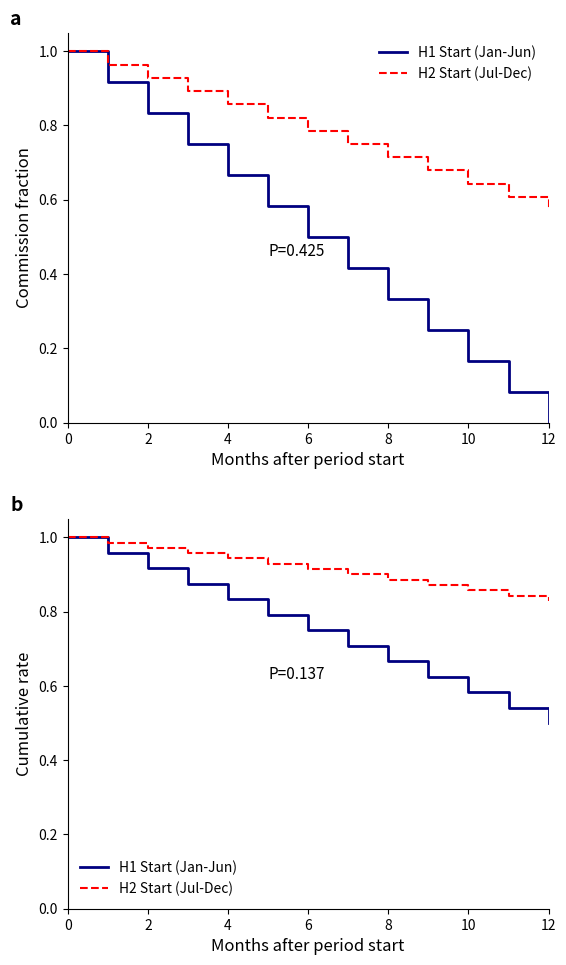

Reading left to right, transcribe all the data shown in this chart.

H1 Start (Jan-Jun): 1.0	1.0	0.9	0.9	0.8	0.8	0.8	0.7	0.7	0.6	0.6	0.5	0.5
H2 Start (Jul-Dec): 1.0	1.0	1.0	1.0	0.9	0.9	0.9	0.9	0.9	0.9	0.9	0.8	0.8